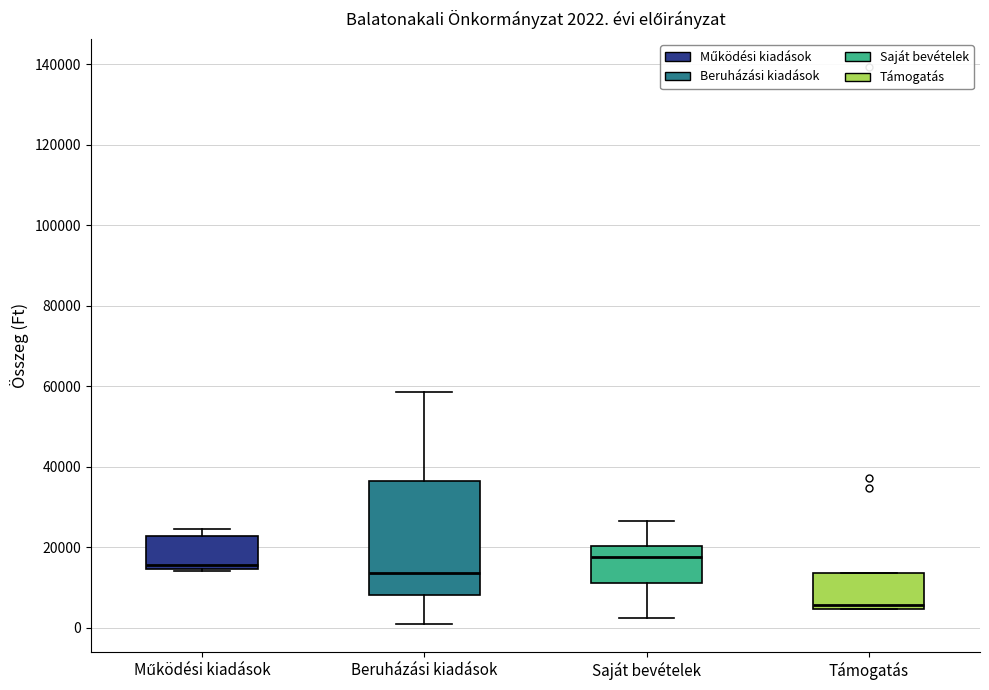

Which box has the lowest median line?

Támogatás